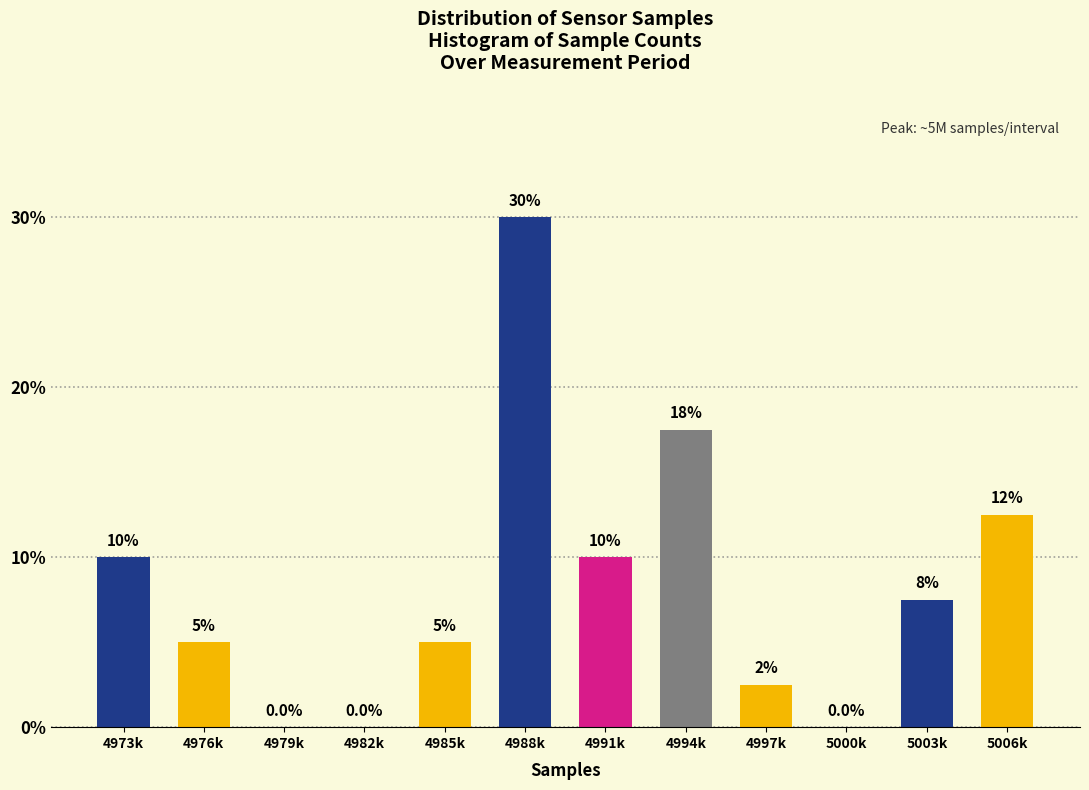

Reading left to right, what are all the values shown in this chart?

4973k=10.0	4976k=5.0	4979k=0.0	4982k=0.0	4985k=5.0	4988k=30.0	4991k=10.0	4994k=17.5	4997k=2.5	5000k=0.0	5003k=7.5	5006k=12.5